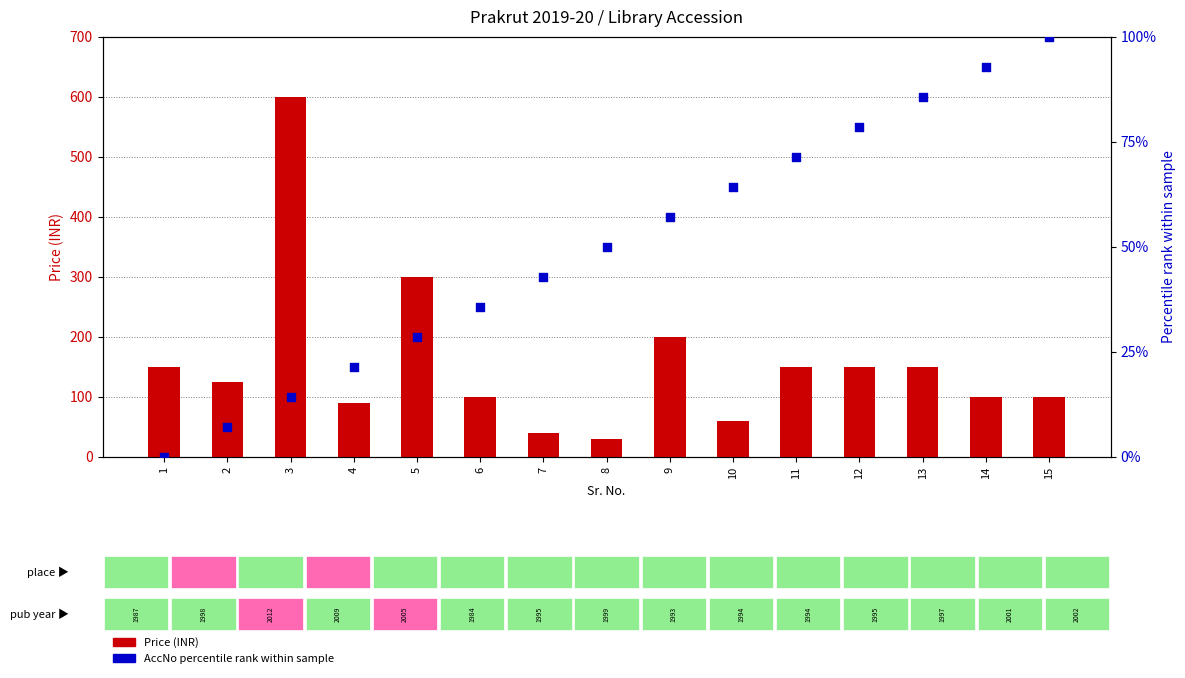

Which series has the largest total across all categories?

Price (INR)